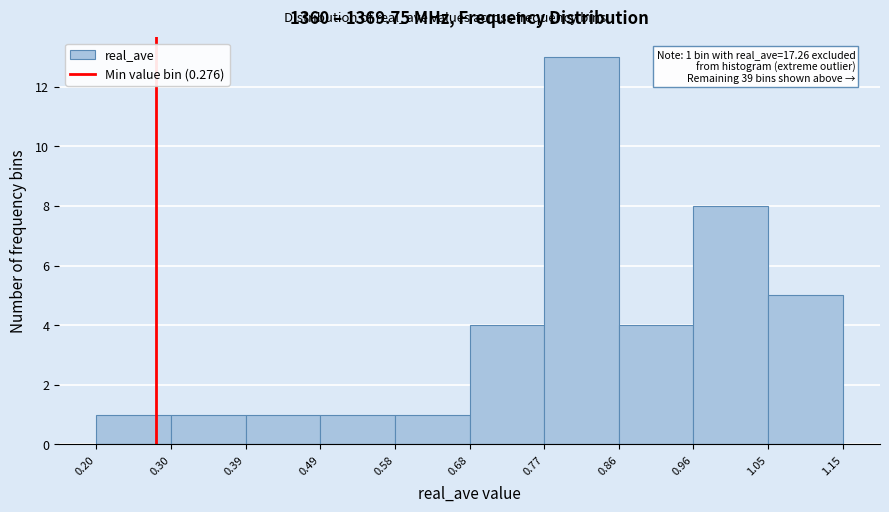

Which range on the x-axis has the tallest bar?

0.77 to 0.86